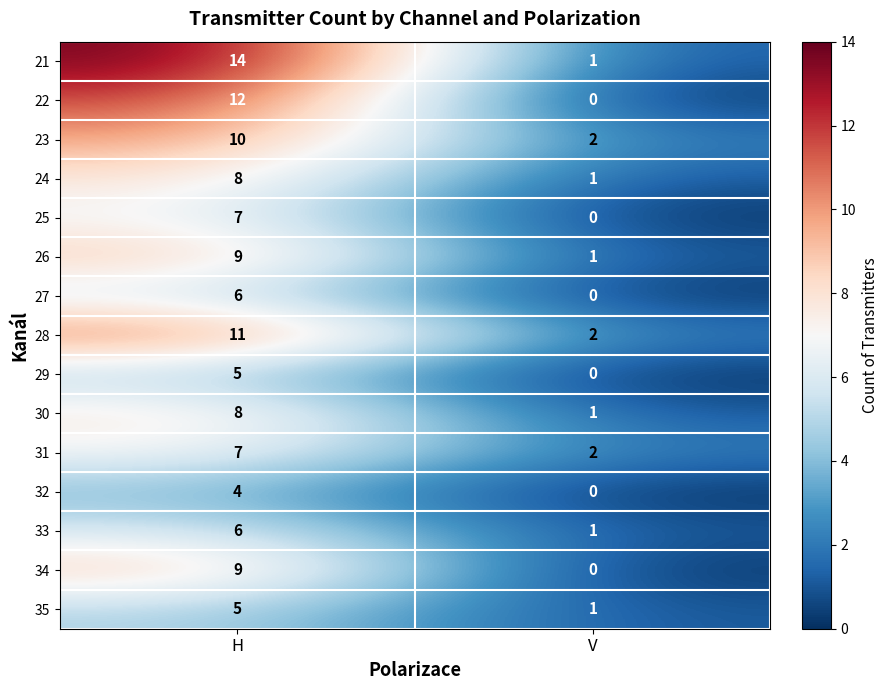

What is the highest value of the 32 series?

4